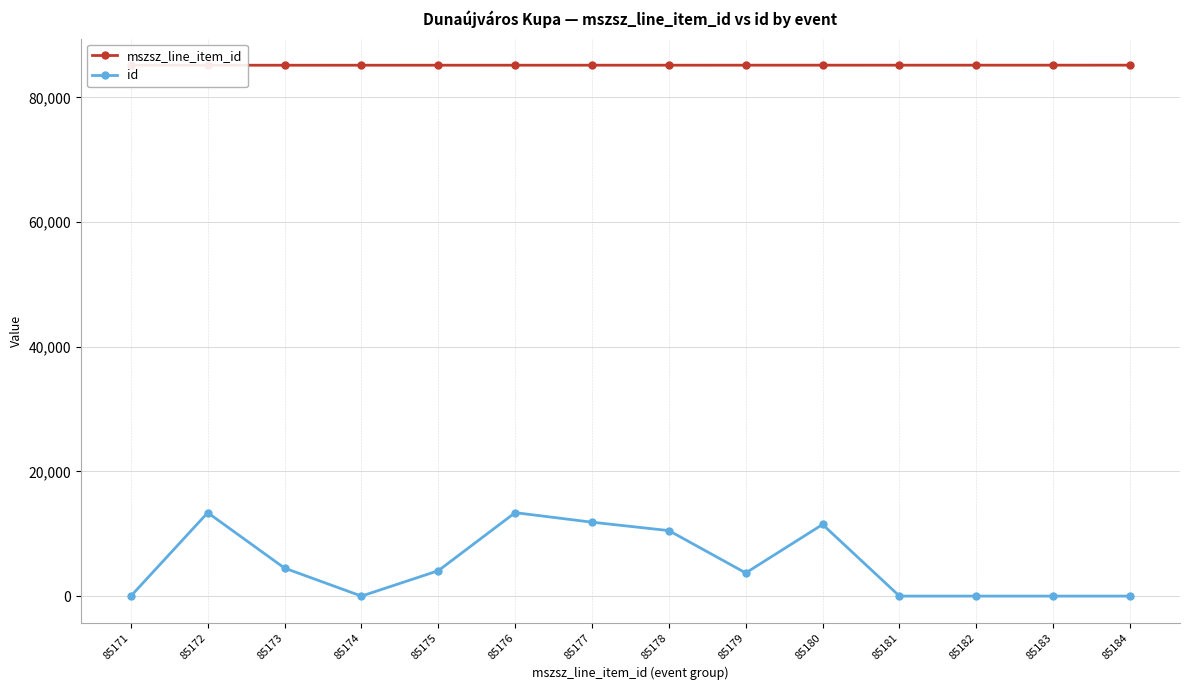

Does the chart display data point markers on the line(s)?

Yes